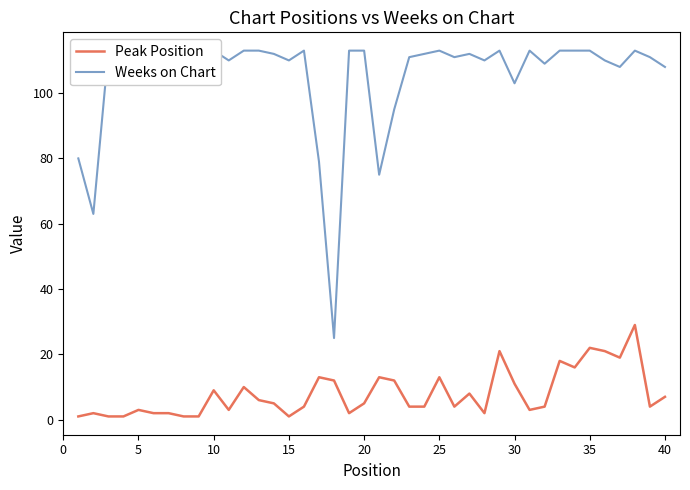

The value of Peak Position at 35 is 22. True or false?

True